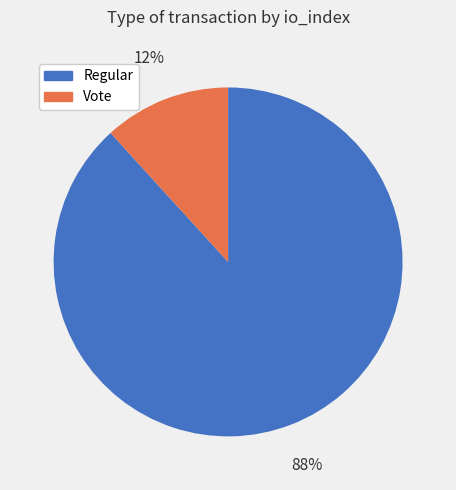

Which has a higher value, Regular or Vote?

Regular